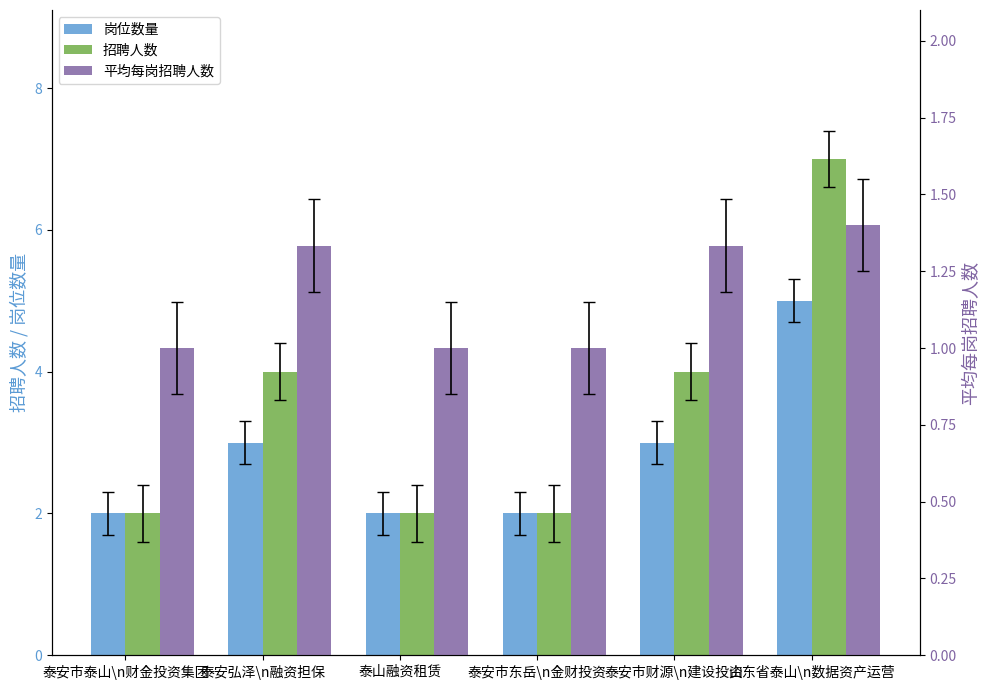

At how many categories does at least one series exceed 1?

6